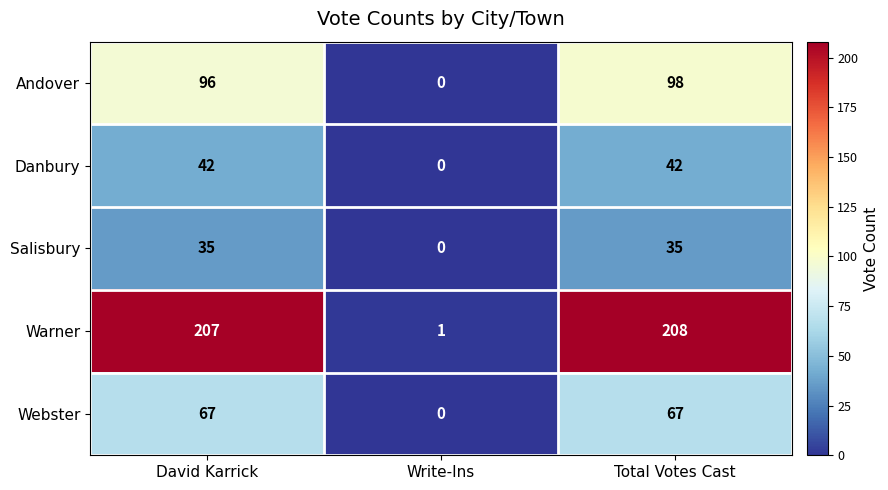

The value of Danbury at David Karrick is 42. True or false?

True